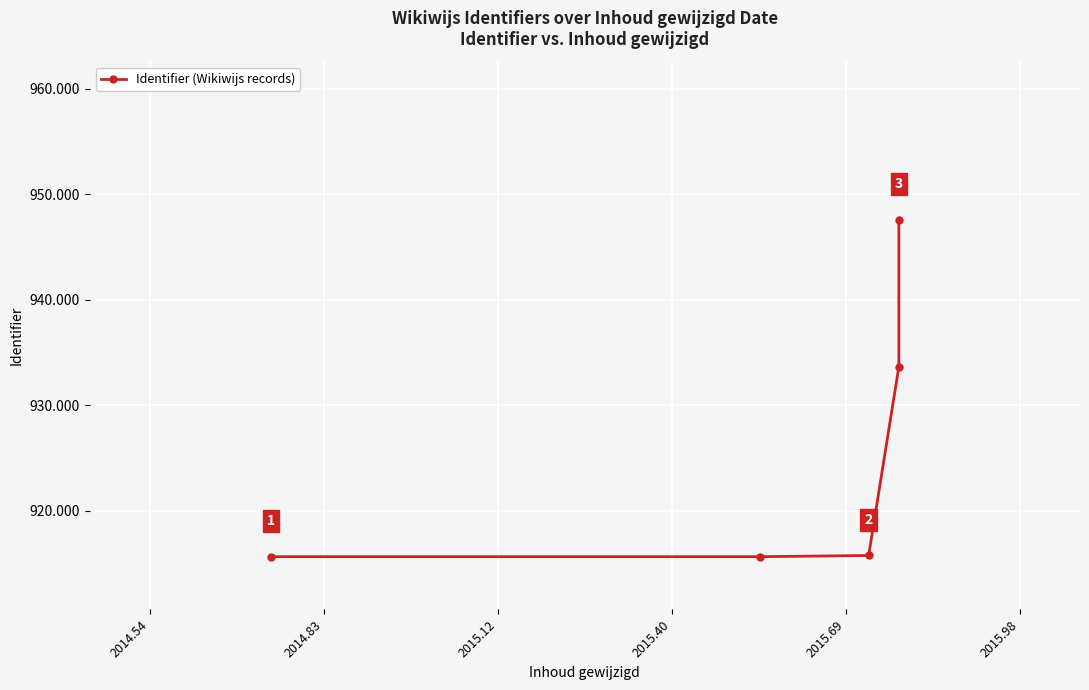

How many lines are shown in the chart?

1